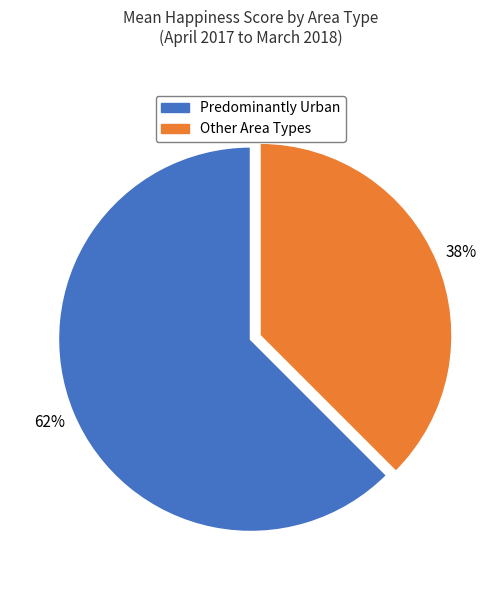

How many slices are in this pie chart?

2